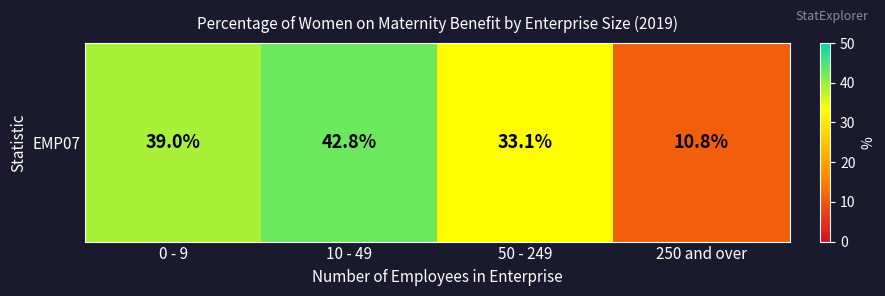

List the labels in order of value, smallest first.

250 and over, 50 - 249, 0 - 9, 10 - 49